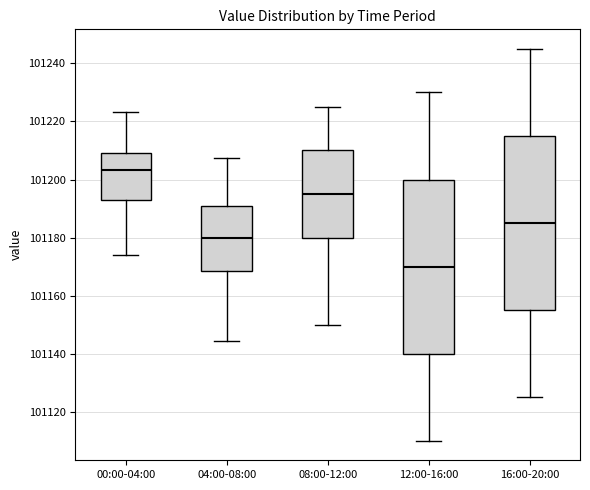

Where does the lower whisker of the box for 12:00-16:00 end on the y-axis? The values are not printed on the chart, so give them approximately, as read against the axis.

101110